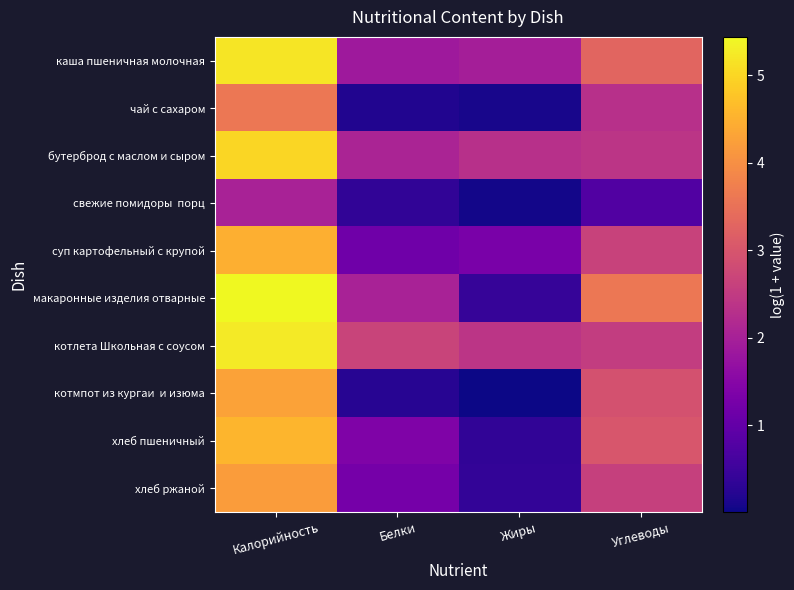

At which category is the sum across all series the highest?

Калорийность